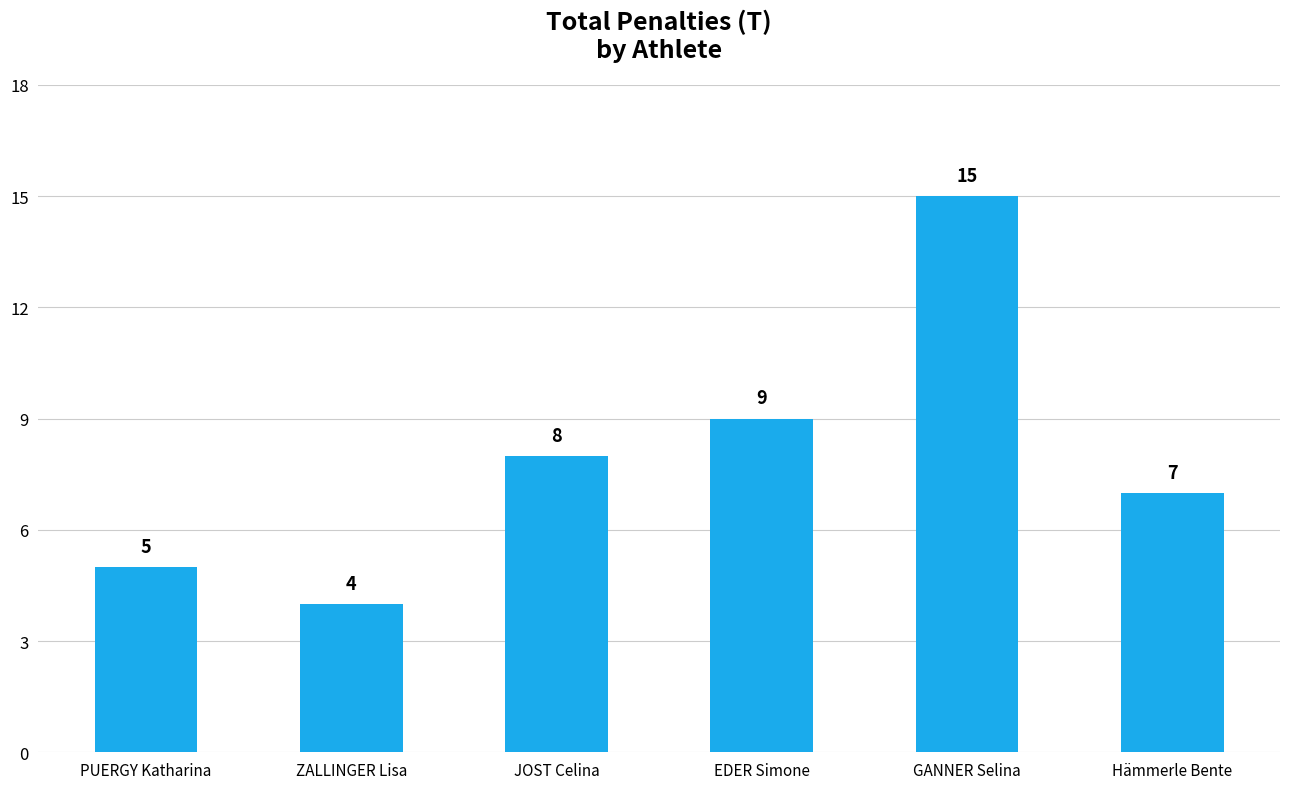

Read the value at ZALLINGER Lisa, to the nearest 5.

5